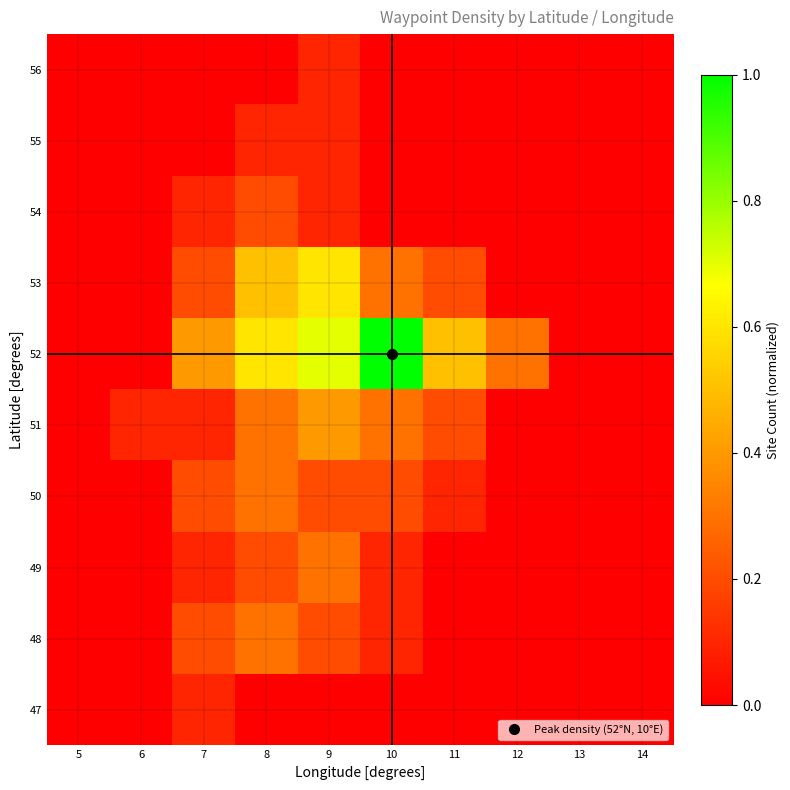

Reading right to left, list all the values displayed in this chart.

47: 14=0.0	13=0.0	12=0.0	11=0.0	10=0.0	9=0.0	8=0.0	7=0.1	6=0.0	5=0.0
48: 14=0.0	13=0.0	12=0.0	11=0.0	10=0.1	9=0.2	8=0.3	7=0.2	6=0.0	5=0.0
49: 14=0.0	13=0.0	12=0.0	11=0.0	10=0.1	9=0.3	8=0.2	7=0.1	6=0.0	5=0.0
50: 14=0.0	13=0.0	12=0.0	11=0.1	10=0.2	9=0.2	8=0.3	7=0.2	6=0.0	5=0.0
51: 14=0.0	13=0.0	12=0.0	11=0.2	10=0.3	9=0.4	8=0.3	7=0.1	6=0.1	5=0.0
52: 14=0.0	13=0.0	12=0.3	11=0.5	10=1.0	9=0.7	8=0.6	7=0.4	6=0.0	5=0.0
53: 14=0.0	13=0.0	12=0.0	11=0.2	10=0.3	9=0.6	8=0.5	7=0.2	6=0.0	5=0.0
54: 14=0.0	13=0.0	12=0.0	11=0.0	10=0.0	9=0.1	8=0.2	7=0.1	6=0.0	5=0.0
55: 14=0.0	13=0.0	12=0.0	11=0.0	10=0.0	9=0.1	8=0.1	7=0.0	6=0.0	5=0.0
56: 14=0.0	13=0.0	12=0.0	11=0.0	10=0.0	9=0.1	8=0.0	7=0.0	6=0.0	5=0.0